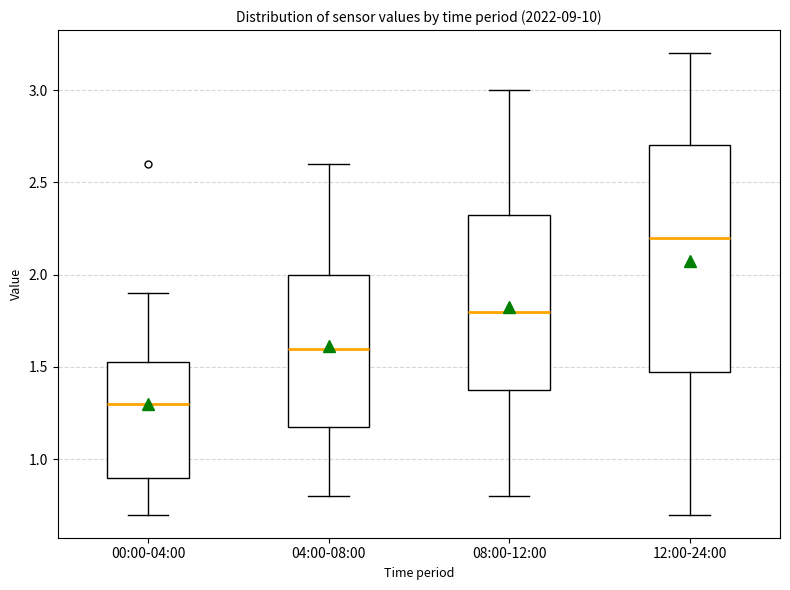

Which box has the lowest median line?

00:00-04:00